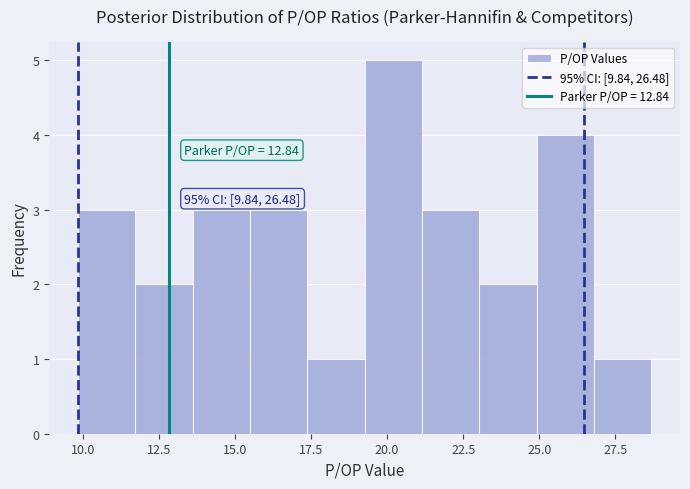

Around what value on the x-axis is the tallest bar? Give the approximate position of its centre, as read against the axis.

20.0